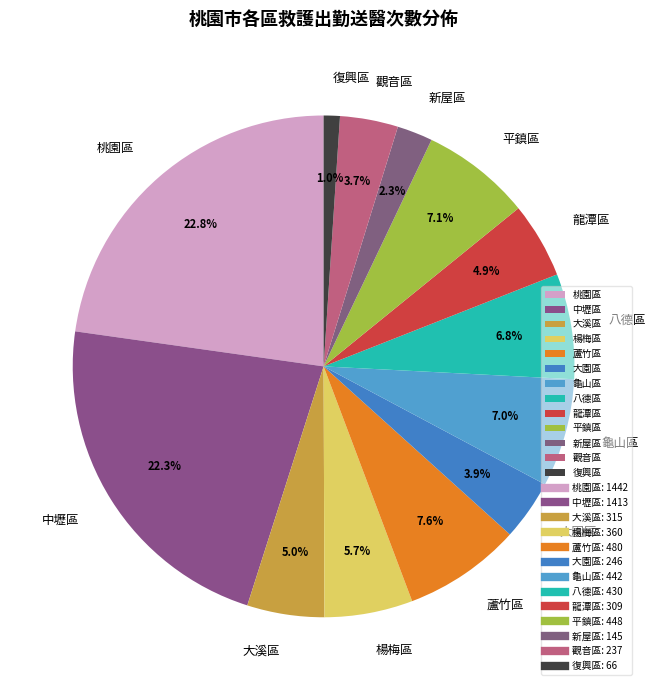

Approximately how many times larger is the value at 平鎮區 compared to 楊梅區?

1.2